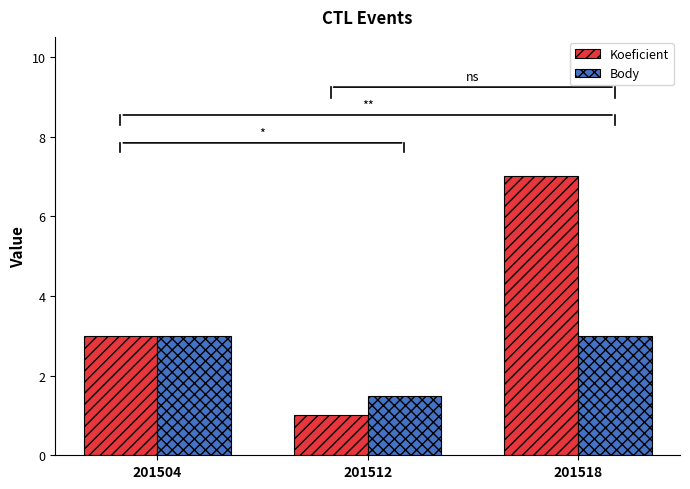

List the series in order of their peak value, highest first.

Koeficient, Body